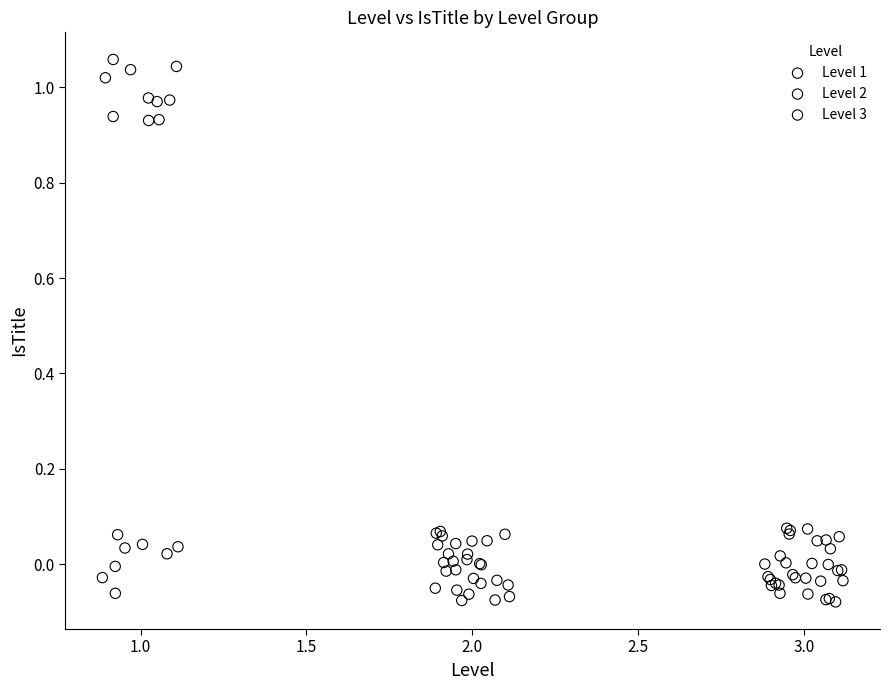

Which series has the largest Y range (max minus min)?

Level 1